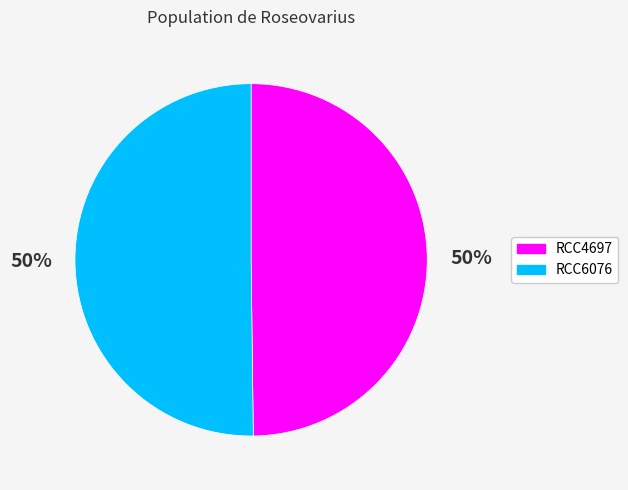

To the nearest percent, what percentage of the pie is RCC6076?

50%